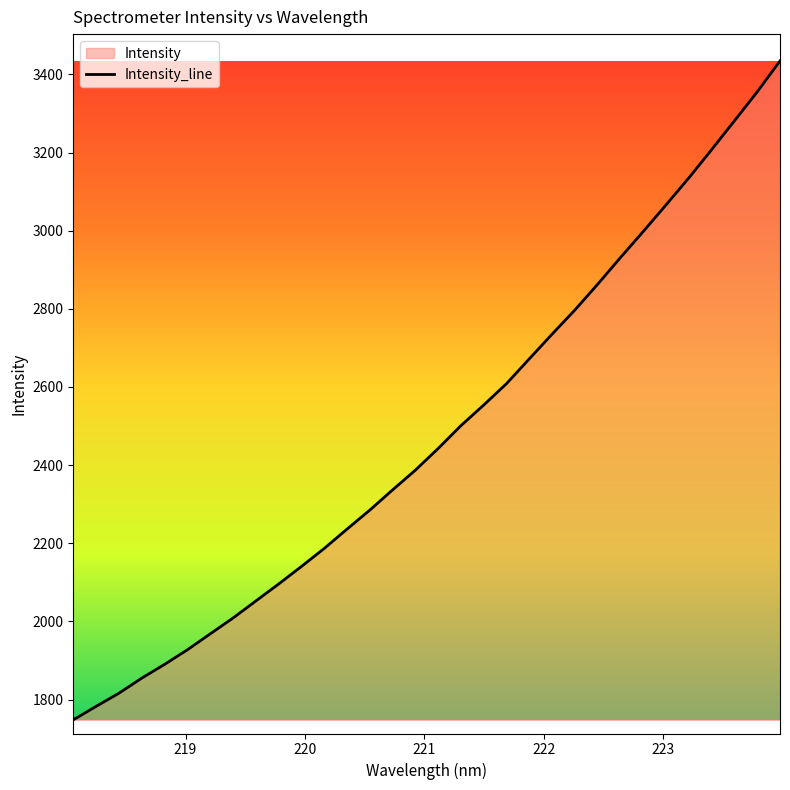

What is the average value?

2478.2